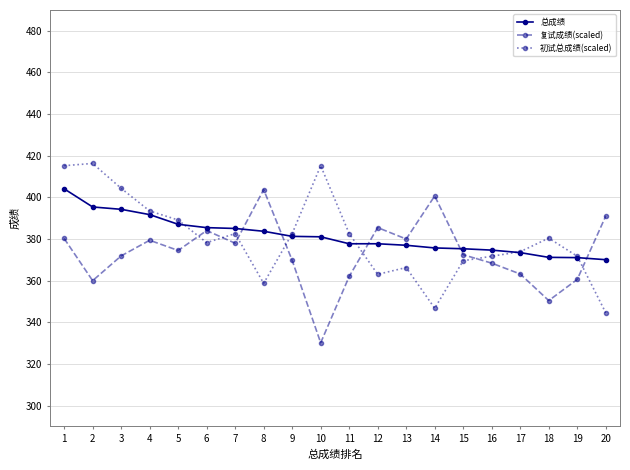

What is the value of the 复试成绩(scaled) point at the 13th from the left?

380.0